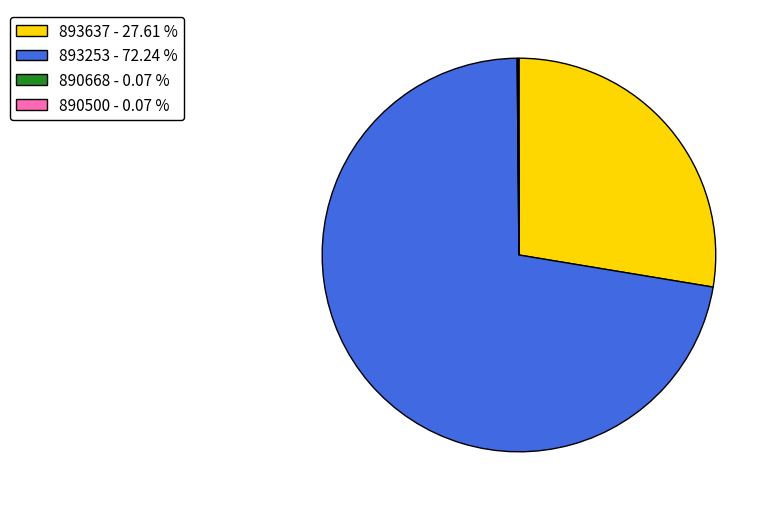

Between 893253 - 72.24 % and 893637 - 27.61 %, which is larger?

893253 - 72.24 %